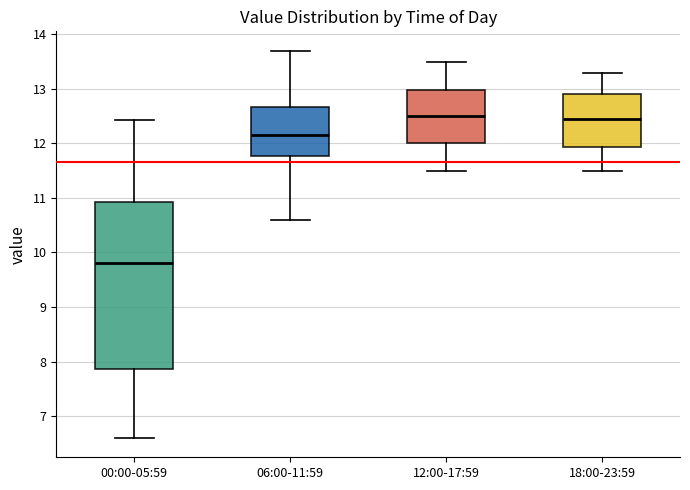

Where does the median line of the box for 18:00-23:59 sit on the y-axis? The values are not printed on the chart, so give them approximately, as read against the axis.

12.5